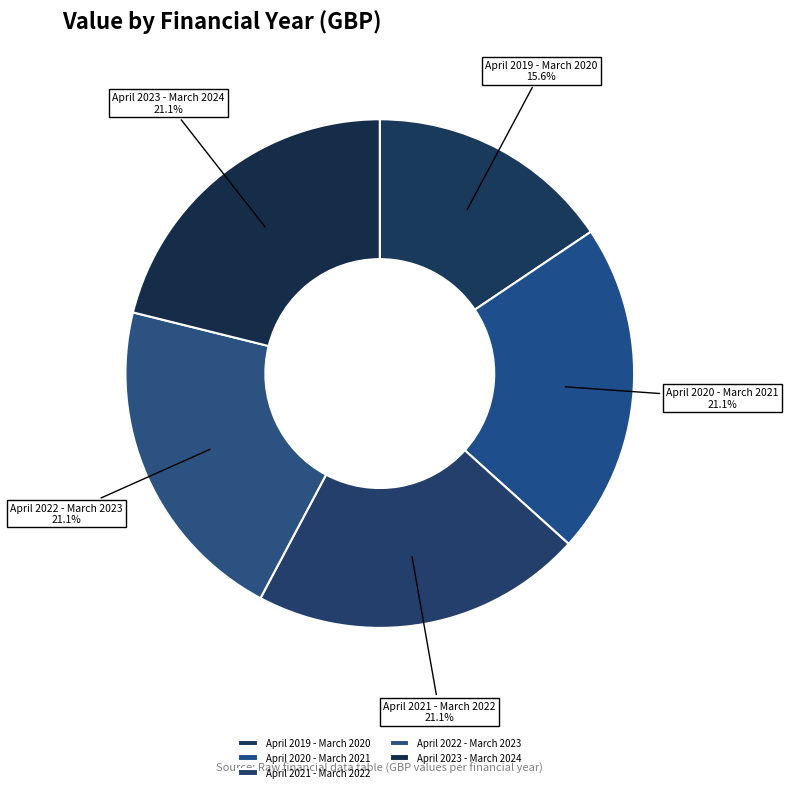

Count the number of slices in the pie.

5